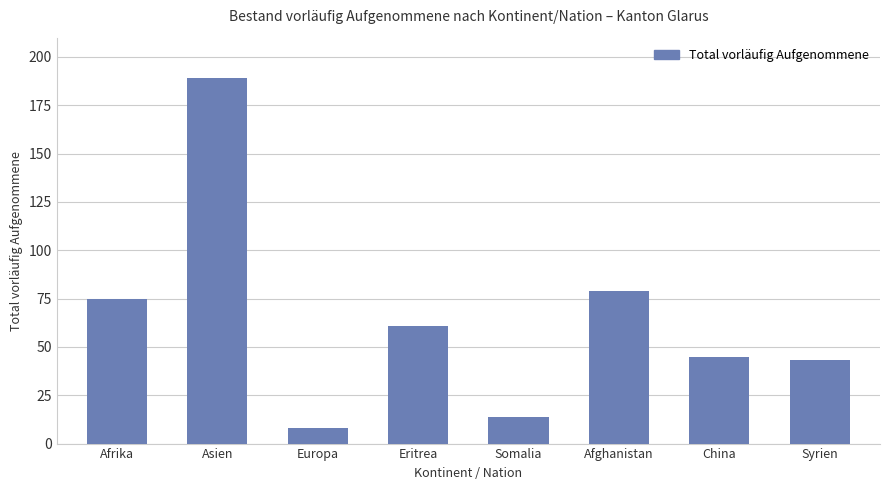

What is the maximum value shown in the chart?

189